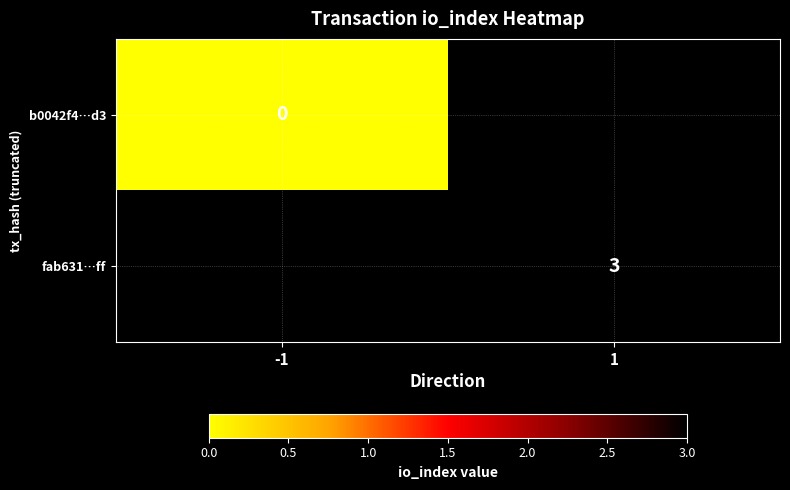

Count the number of data series in this chart.

2